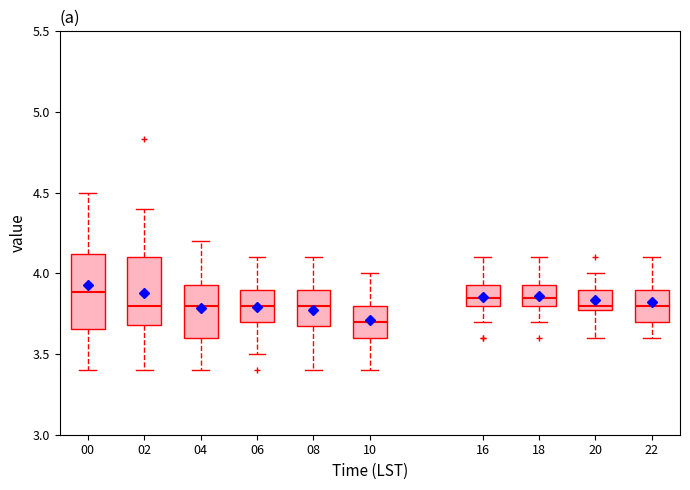

Where is the upper edge of the box at x = 00 on the y-axis? The values are not printed on the chart, so give them approximately, as read against the axis.

4.10